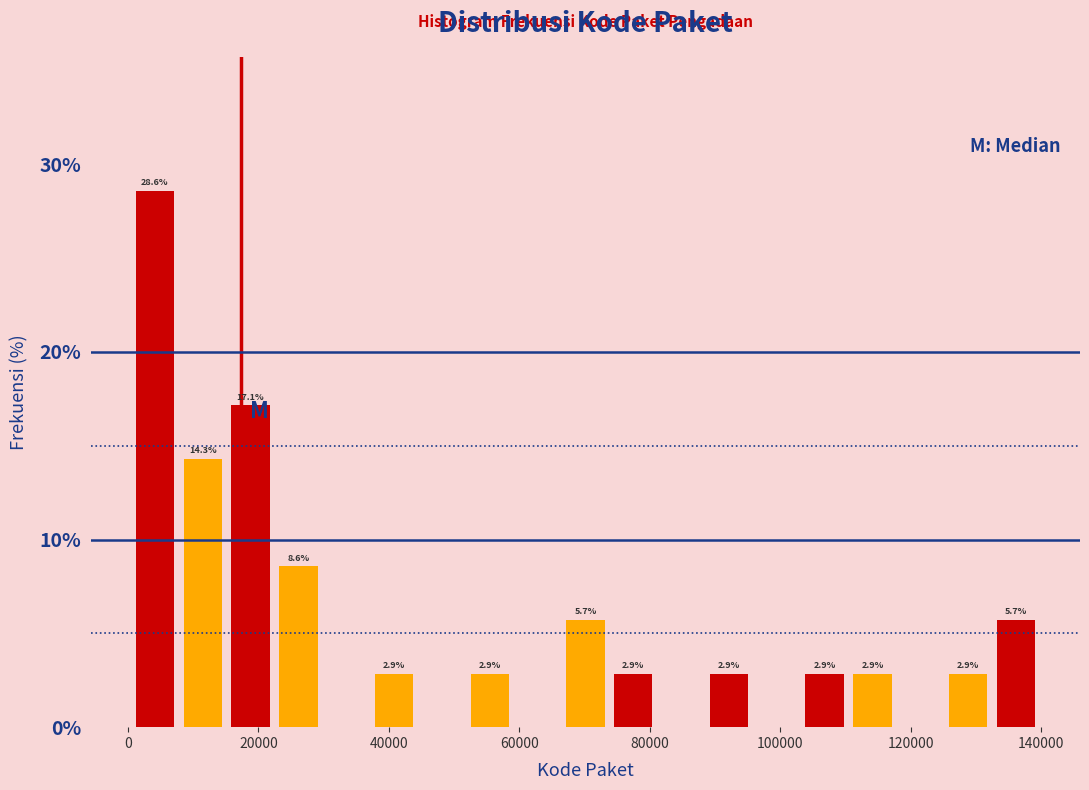

Around what value on the x-axis is the tallest bar? Give the approximate position of its centre, as read against the axis.

4000